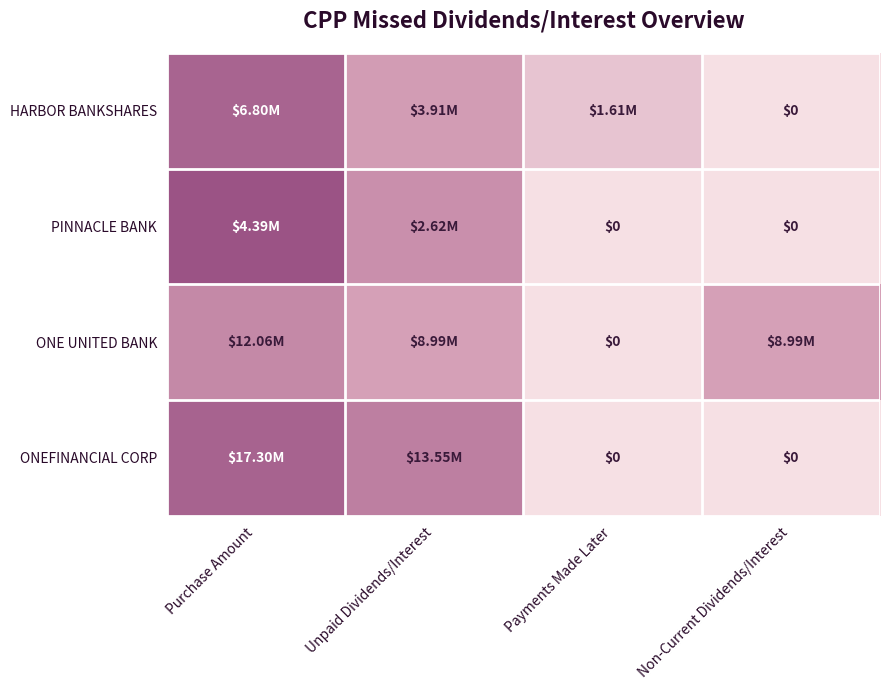

At how many categories does at least one series exceed 0?

4